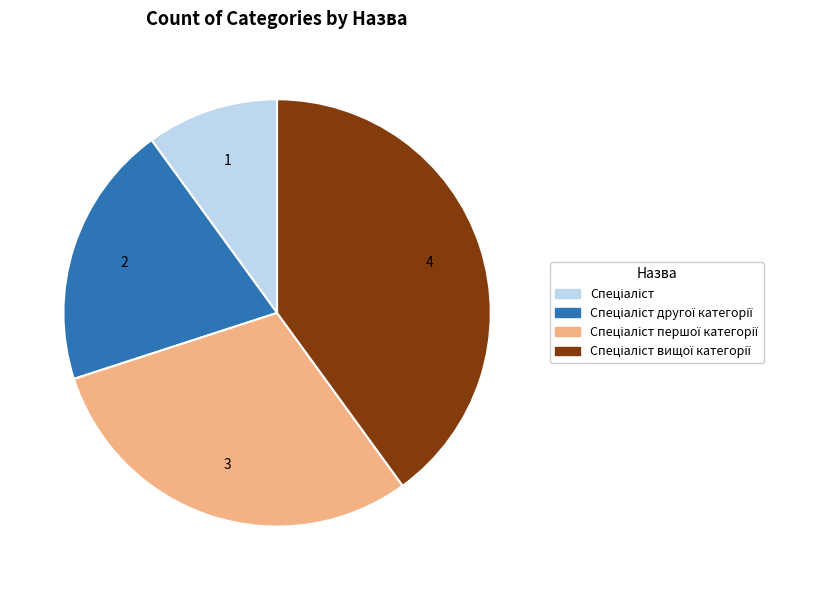

Is there a majority slice in this chart?

No